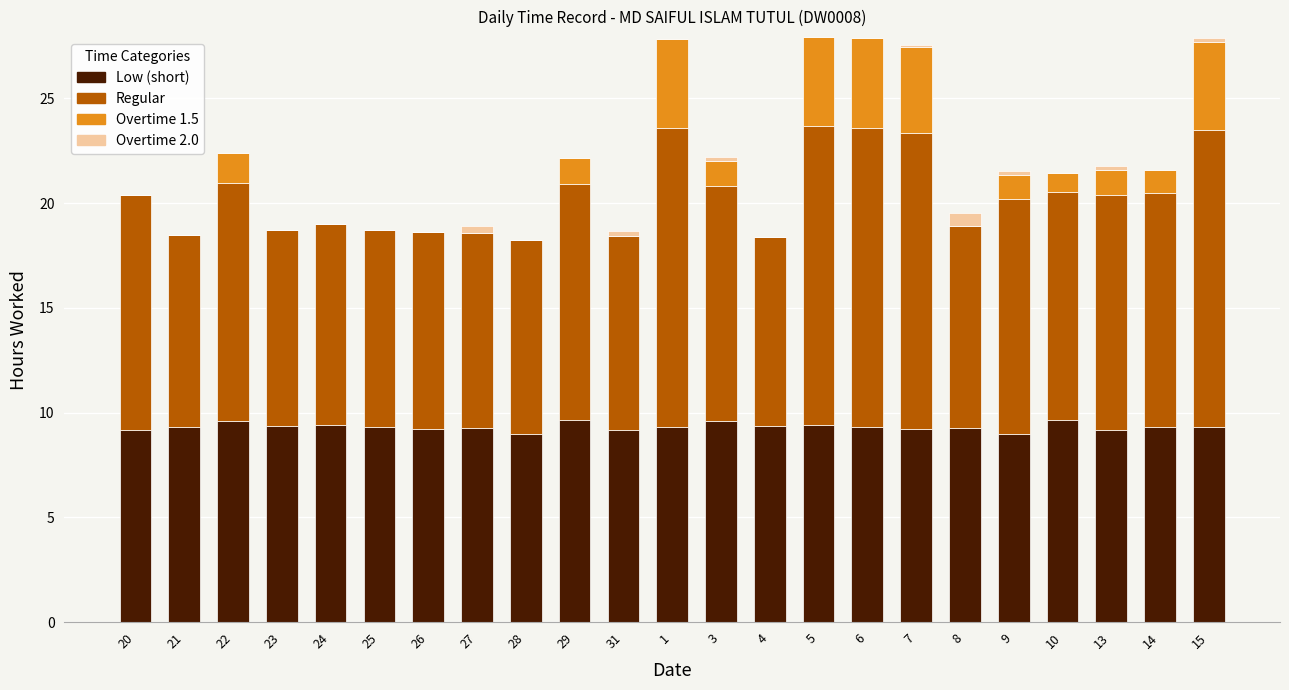

What is the total value across all series at 21?

18.5